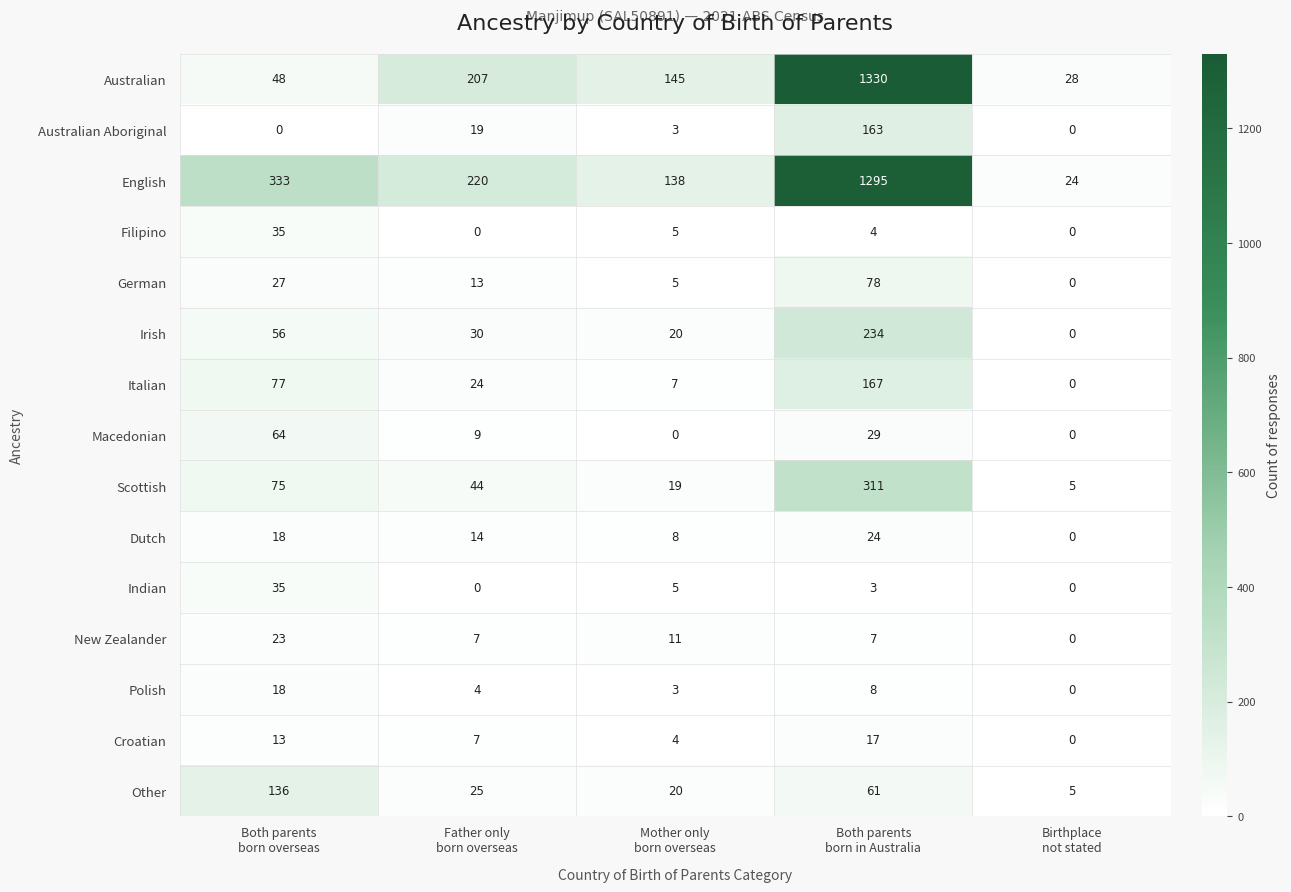

How many series are shown in this chart?

15